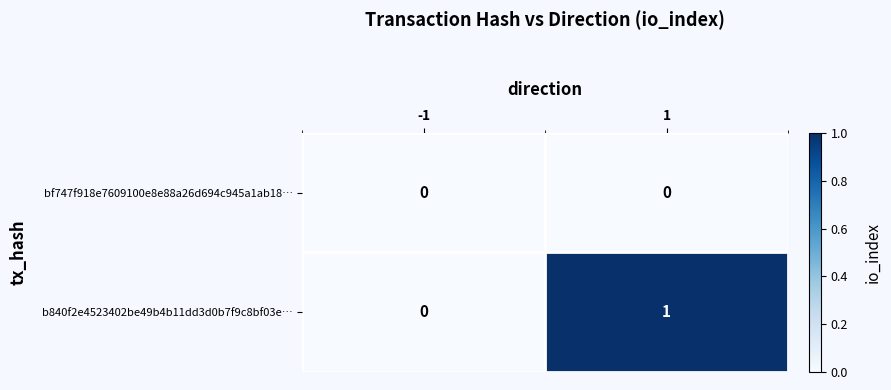

How many distinct data groups are displayed?

2